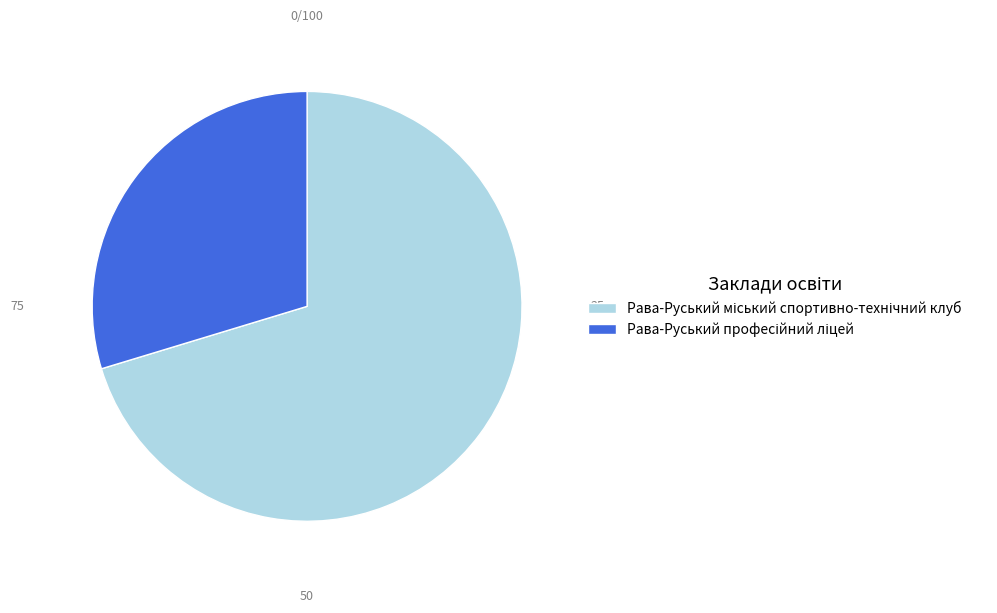

Is there any slice that represents more than half of the pie?

Yes